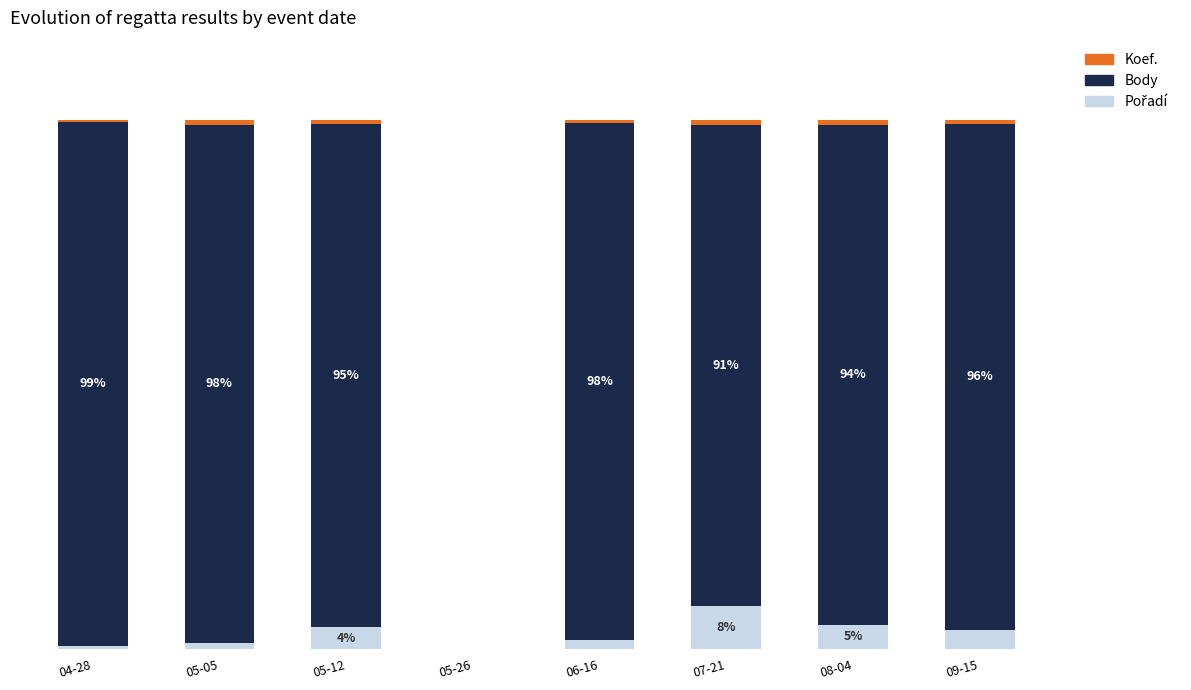

Are the bars horizontal?

No